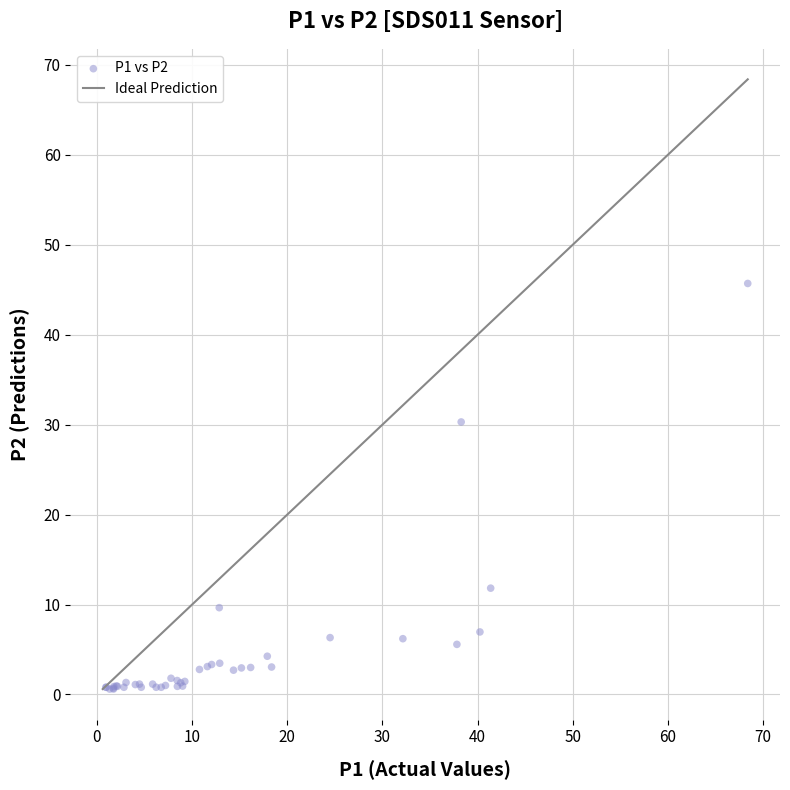

What Y value in the scatter plot is closest to 23?

30.3